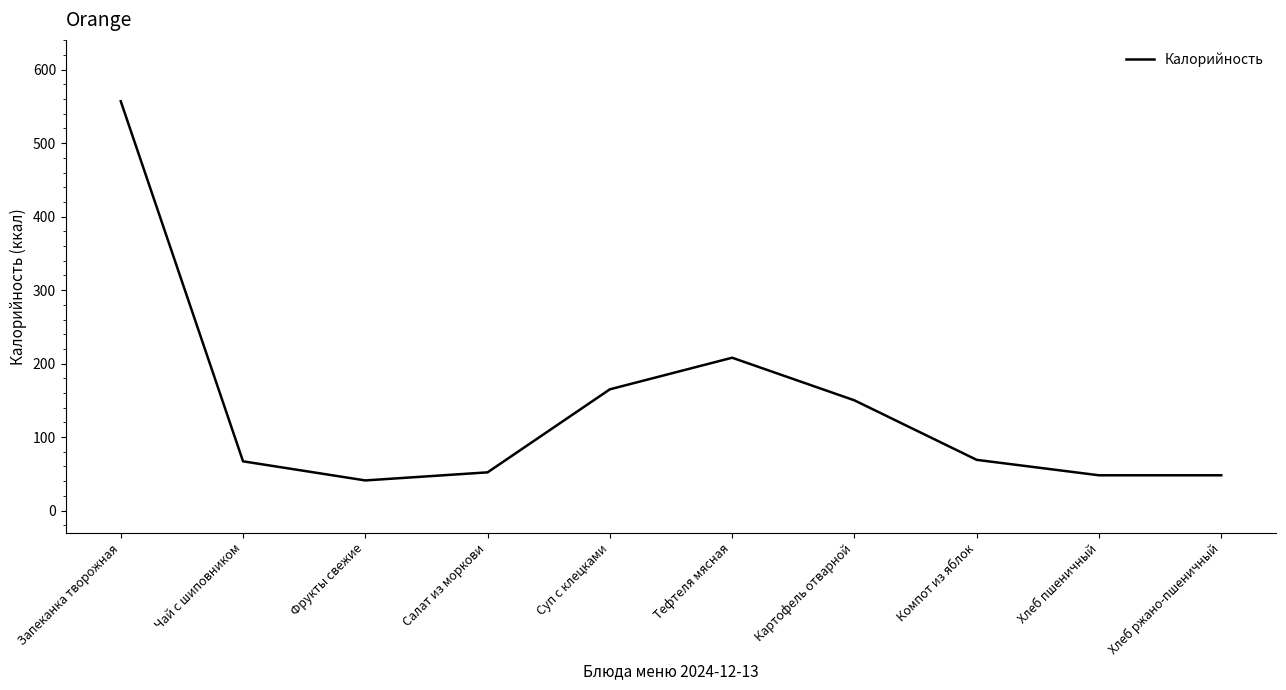

What is the change in value from Картофель отварной to Компот из яблок?

-81